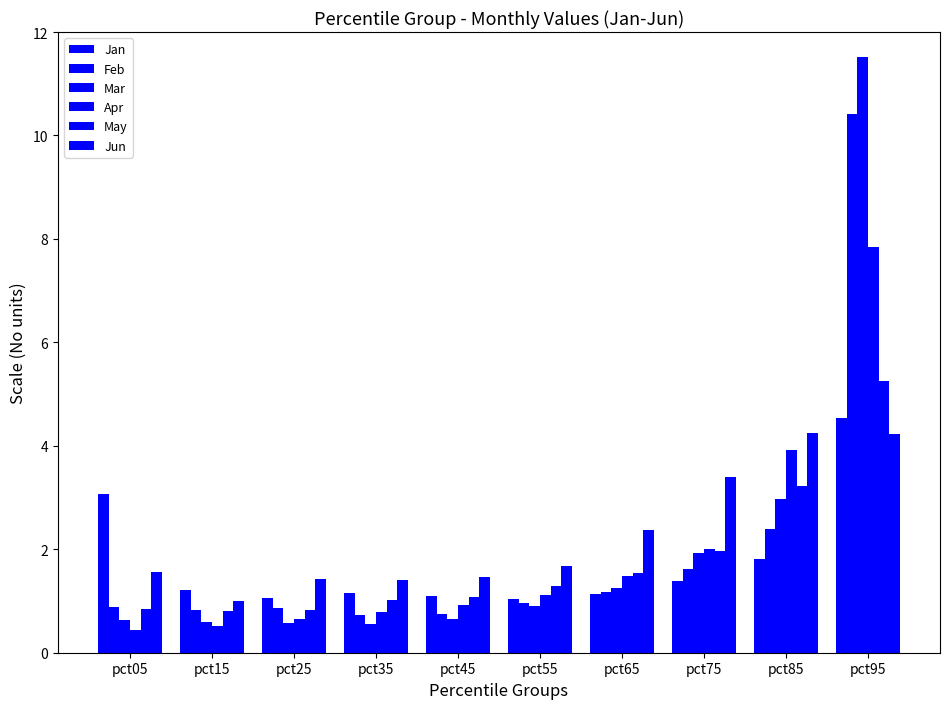

Reading right to left, extract all data points from this chart.

Jan: pct95=4.5	pct85=1.8	pct75=1.4	pct65=1.1	pct55=1.0	pct45=1.1	pct35=1.2	pct25=1.1	pct15=1.2	pct05=3.1
Feb: pct95=10.4	pct85=2.4	pct75=1.6	pct65=1.2	pct55=1.0	pct45=0.8	pct35=0.7	pct25=0.9	pct15=0.8	pct05=0.9
Mar: pct95=11.5	pct85=3.0	pct75=1.9	pct65=1.2	pct55=0.9	pct45=0.7	pct35=0.6	pct25=0.6	pct15=0.6	pct05=0.6
Apr: pct95=7.8	pct85=3.9	pct75=2.0	pct65=1.5	pct55=1.1	pct45=0.9	pct35=0.8	pct25=0.7	pct15=0.5	pct05=0.4
May: pct95=5.2	pct85=3.2	pct75=2.0	pct65=1.5	pct55=1.3	pct45=1.1	pct35=1.0	pct25=0.8	pct15=0.8	pct05=0.8
Jun: pct95=4.2	pct85=4.2	pct75=3.4	pct65=2.4	pct55=1.7	pct45=1.5	pct35=1.4	pct25=1.4	pct15=1.0	pct05=1.6